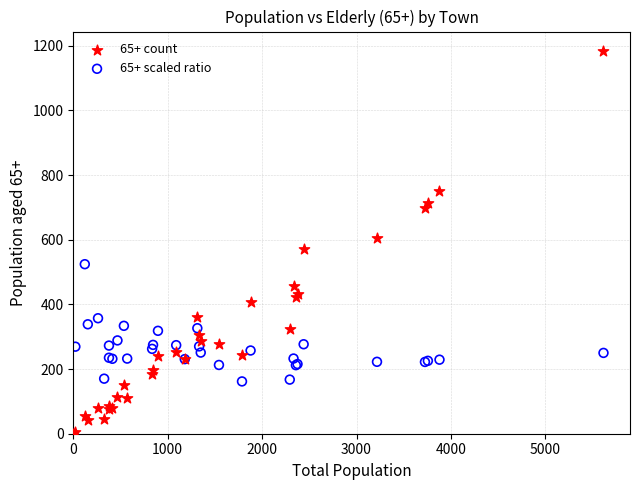

What are all the series names shown in the legend?

65+ count, 65+ scaled ratio